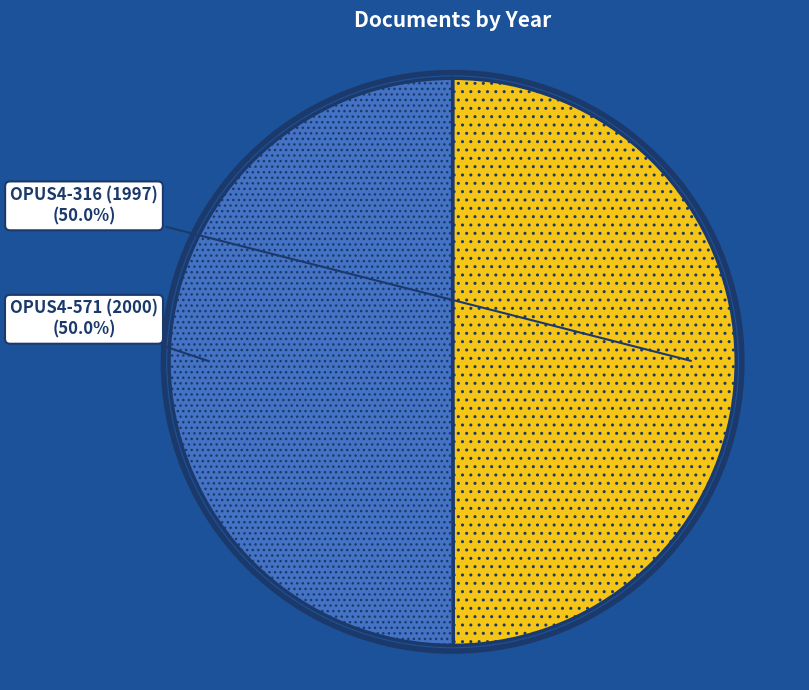

Approximately how many times larger is the value at OPUS4-316 (1997) compared to OPUS4-571 (2000)?

1.0